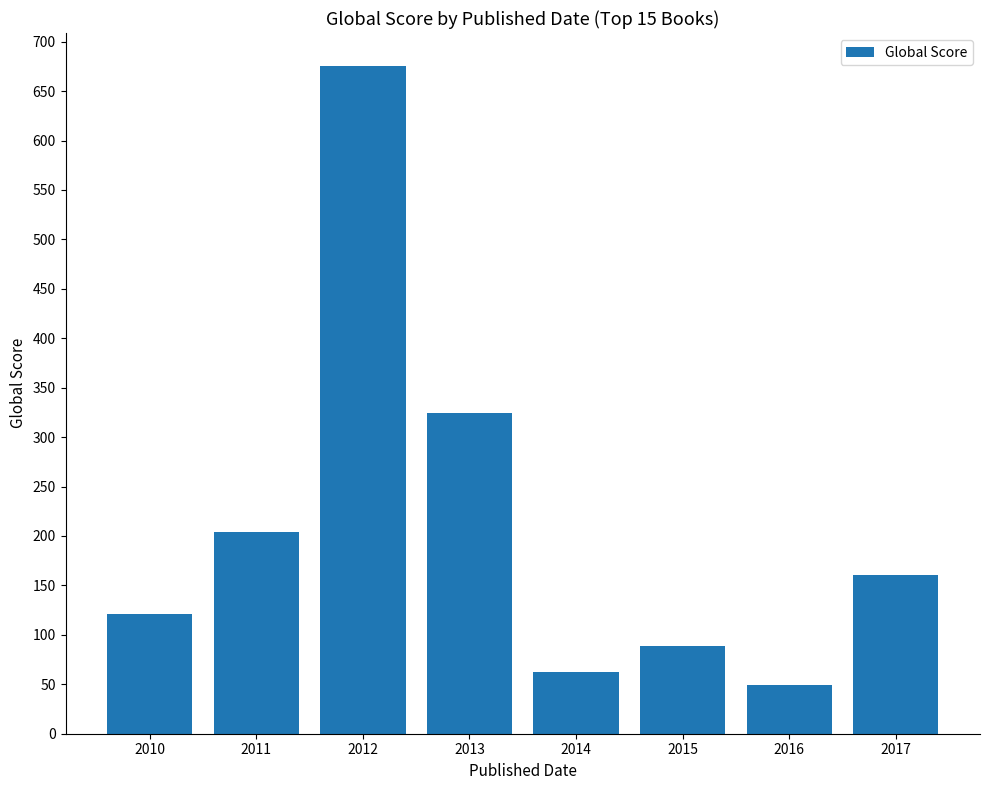

Rank the categories by value from highest to lowest.

2012, 2013, 2011, 2017, 2010, 2015, 2014, 2016